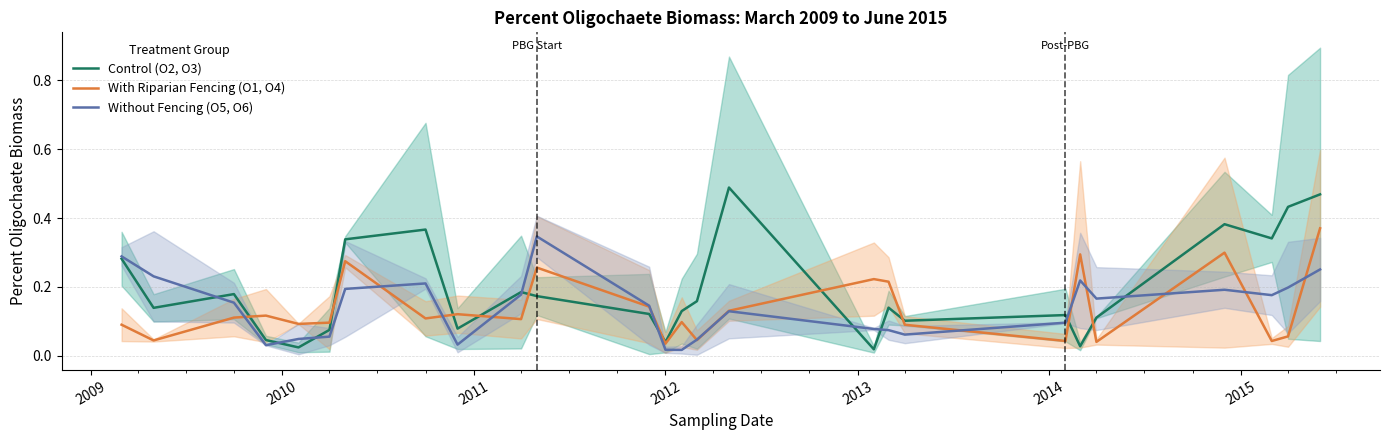

What is the difference between the second highest and second lowest values in the Control (O2, O3) series?

0.4